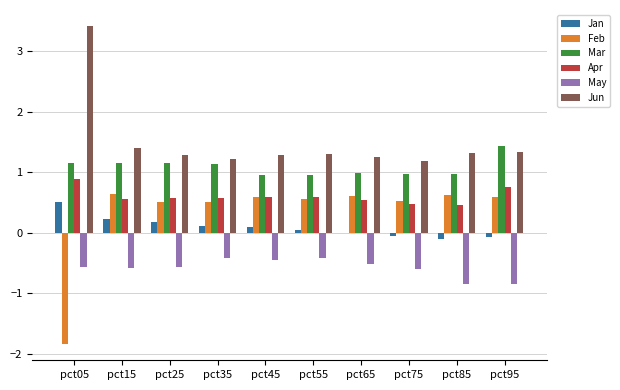

What is the sum of all Jan values?

1.0